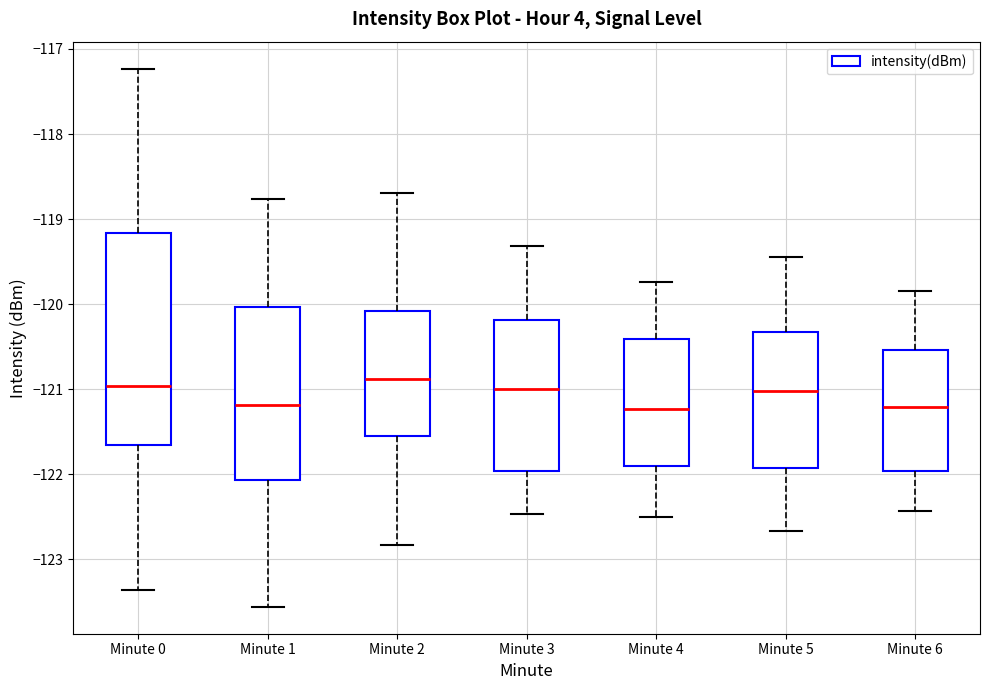

Reading left to right, transcribe this box plot: for each box, give where its median line is, the range the box spans, and where its two whiskers end, as read against the y-axis. The values are not printed on the chart, so give them approximately, as read against the axis.

Minute 0: median -121.0, box -121.7 to -119.2, whiskers -123.4 to -117.2
Minute 1: median -121.2, box -122.1 to -120.0, whiskers -123.6 to -118.8
Minute 2: median -120.9, box -121.6 to -120.1, whiskers -122.8 to -118.7
Minute 3: median -121.0, box -122.0 to -120.2, whiskers -122.5 to -119.3
Minute 4: median -121.2, box -121.9 to -120.4, whiskers -122.5 to -119.7
Minute 5: median -121.0, box -121.9 to -120.3, whiskers -122.7 to -119.4
Minute 6: median -121.2, box -122.0 to -120.5, whiskers -122.4 to -119.8